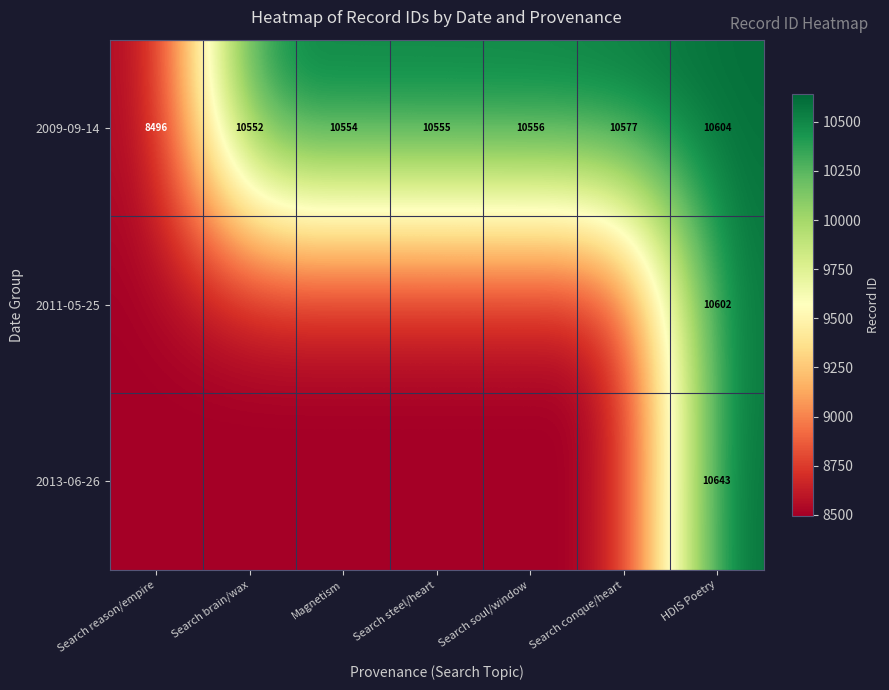

Is it true that 2009-09-14 equals 10604 at HDIS Poetry?

True